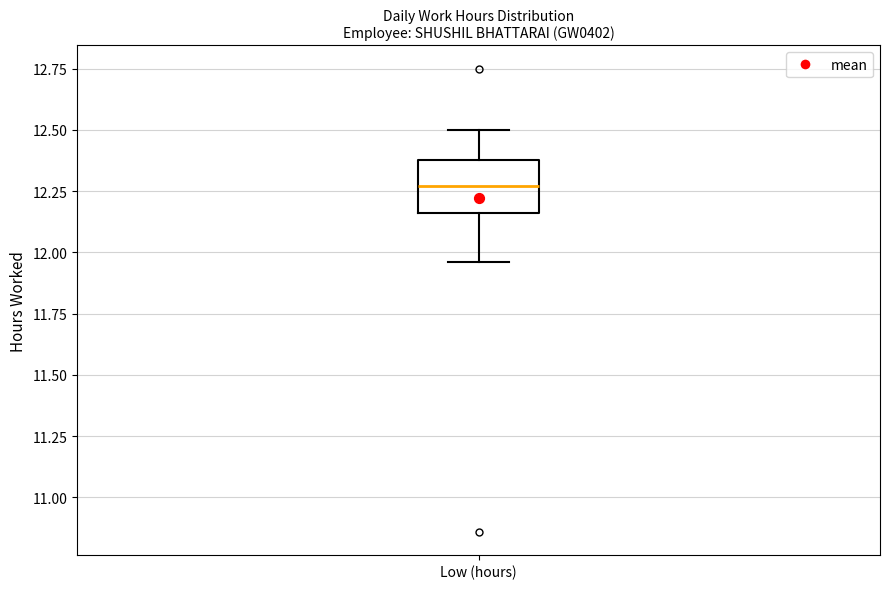

Where is the upper edge of the box for Low (hours) on the y-axis? The values are not printed on the chart, so give them approximately, as read against the axis.

12.40